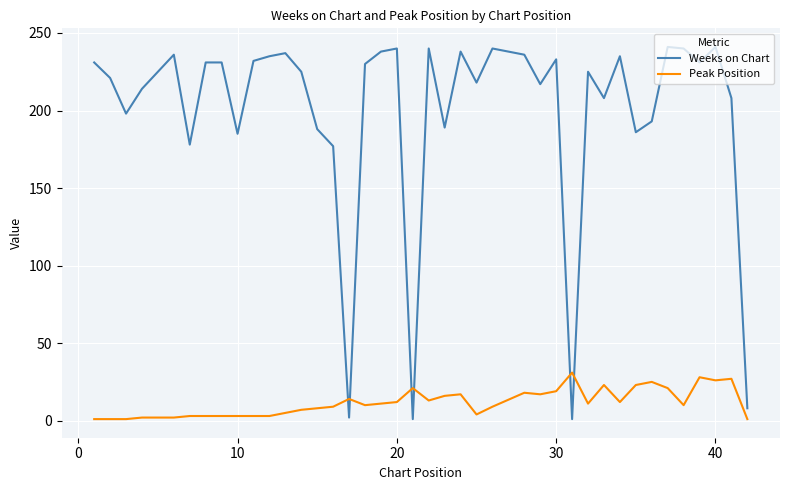

What is the smallest value displayed?

1